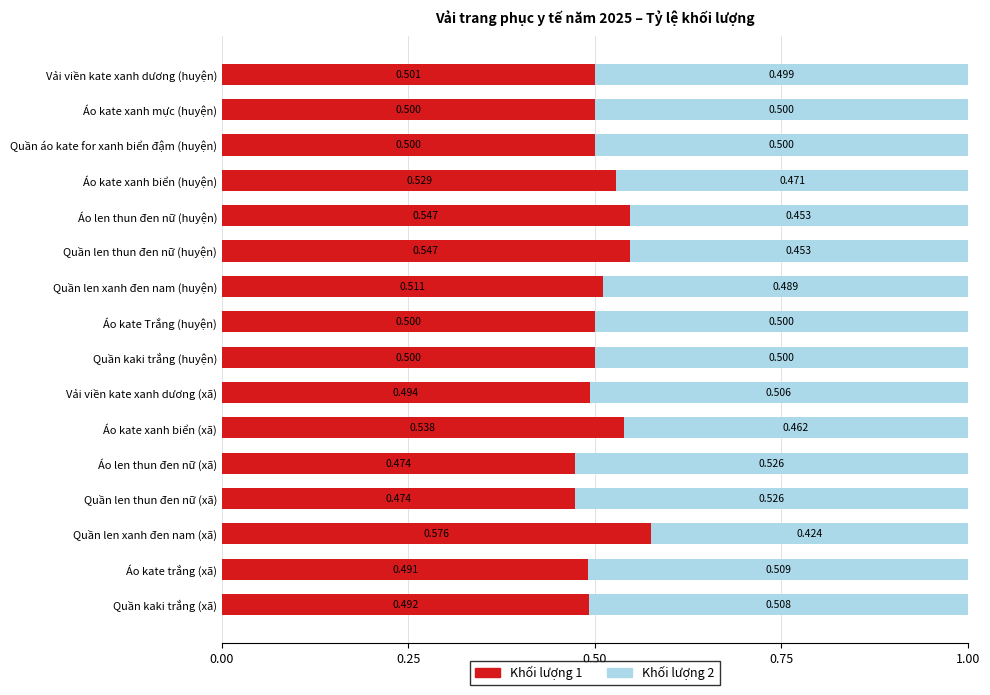

What are all the series names shown in the legend?

Khối lượng 1, Khối lượng 2